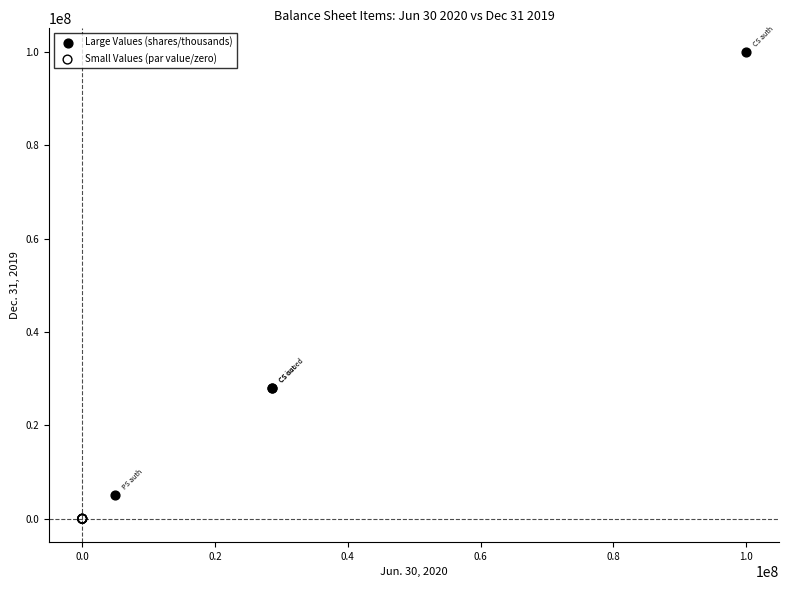

Which series reaches the maximum Y coordinate?

Large Values (shares/thousands)